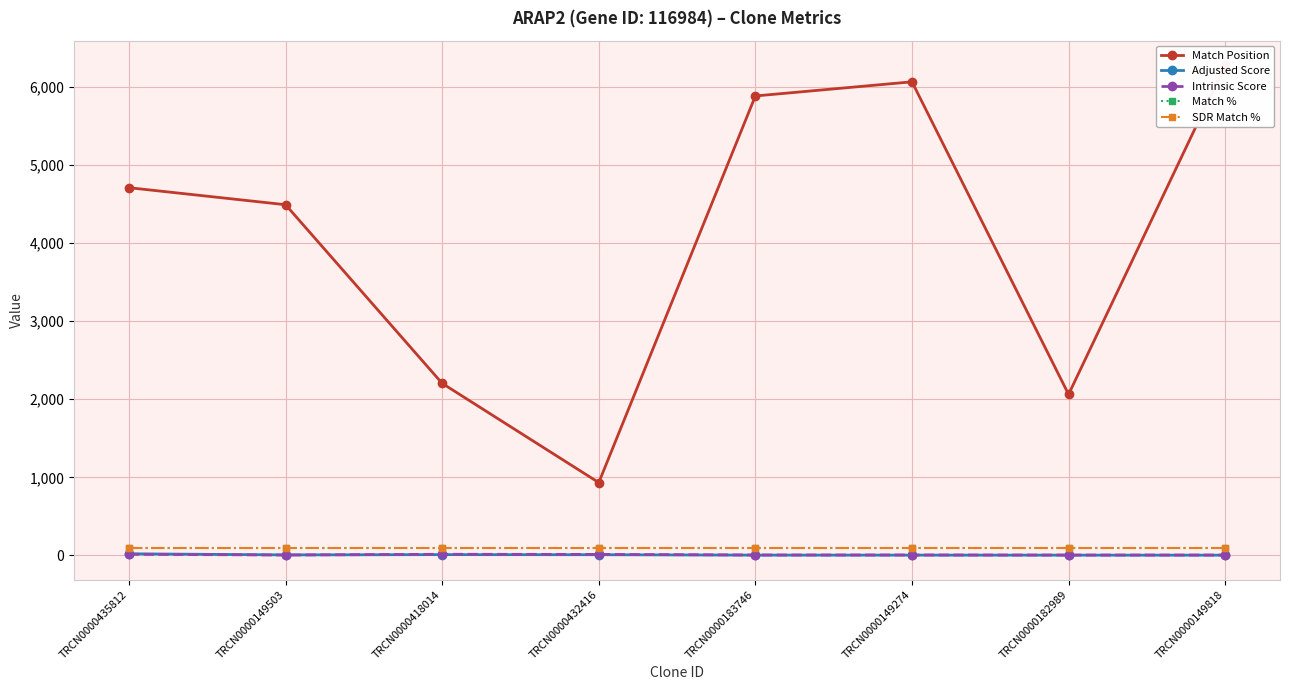

How many data points does each series have?

8